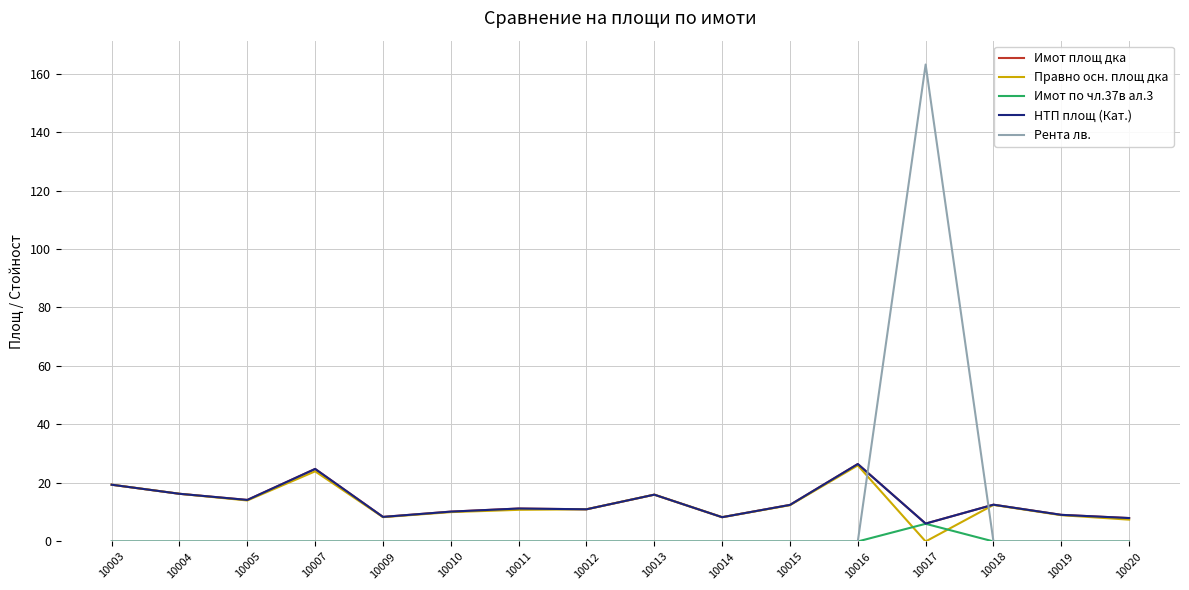

What is the spread (max minus min) of values at 10011?

11.3